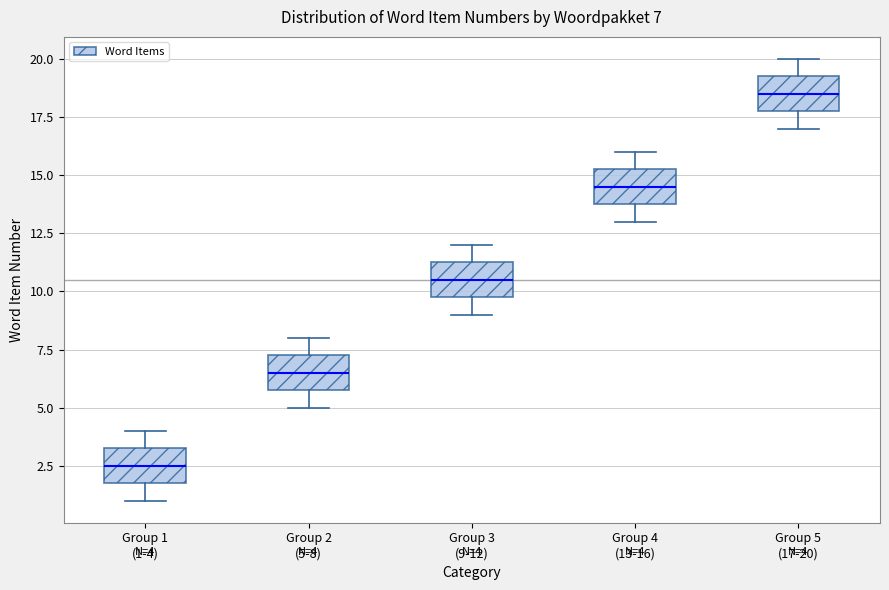

Which box has the highest median line?

Group 5 (17-20)